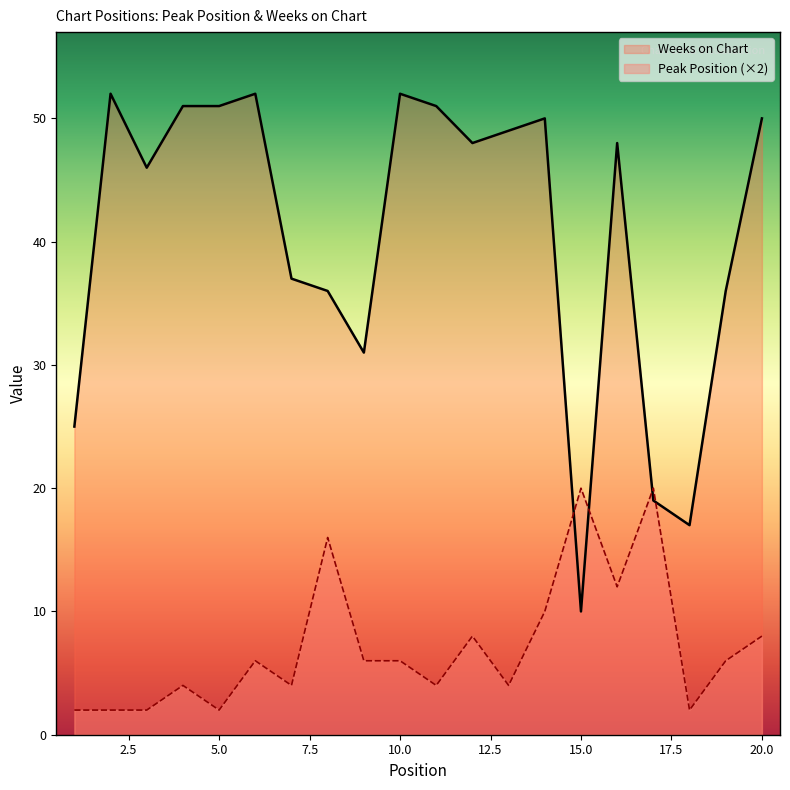

In Weeks on Chart, how many points are higher than both neighbors (excluding endpoints)?

5